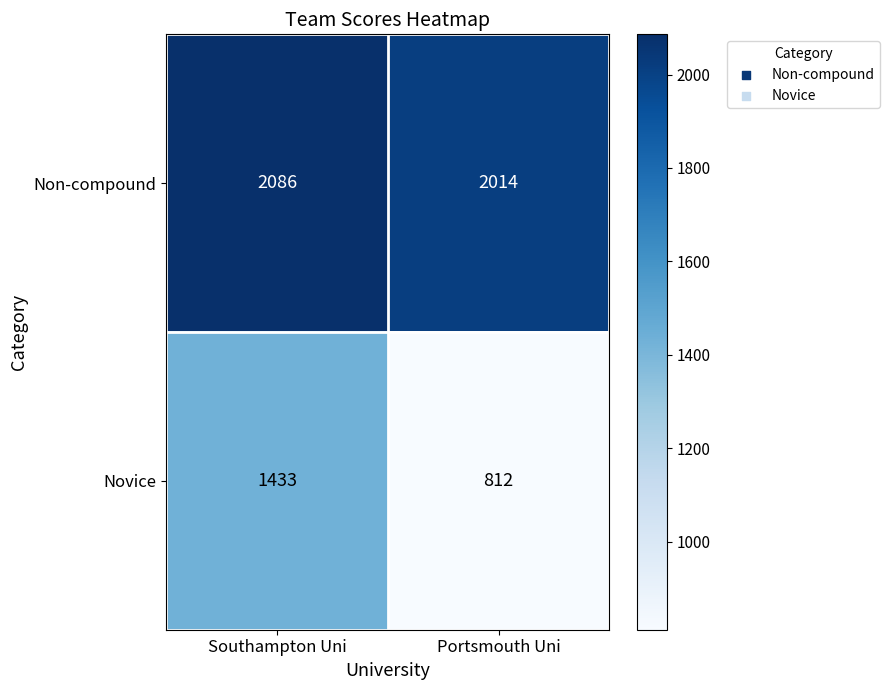

Between Southampton Uni and Portsmouth Uni, which series saw the biggest shift?

Novice